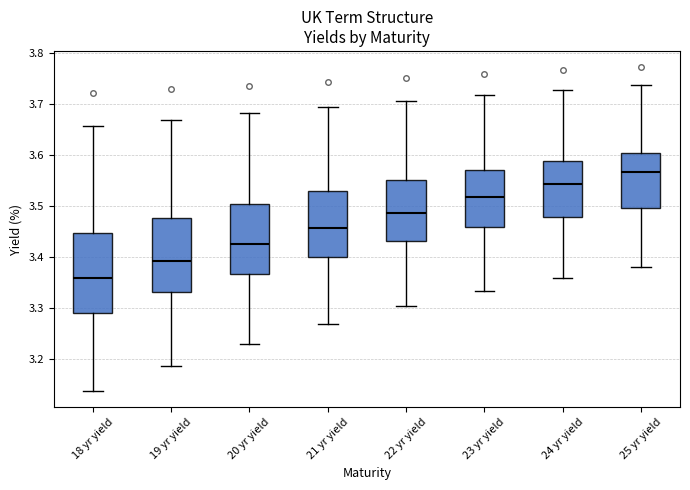

Reading left to right, transcribe this box plot: for each box, give where its median line is, the range the box spans, and where its two whiskers end, as read against the y-axis. The values are not printed on the chart, so give them approximately, as read against the axis.

18 yr yield: median 3.36, box 3.29 to 3.45, whiskers 3.14 to 3.66
19 yr yield: median 3.39, box 3.33 to 3.48, whiskers 3.19 to 3.67
20 yr yield: median 3.43, box 3.37 to 3.51, whiskers 3.23 to 3.68
21 yr yield: median 3.46, box 3.40 to 3.53, whiskers 3.27 to 3.70
22 yr yield: median 3.49, box 3.43 to 3.55, whiskers 3.30 to 3.71
23 yr yield: median 3.52, box 3.46 to 3.57, whiskers 3.33 to 3.72
24 yr yield: median 3.54, box 3.48 to 3.59, whiskers 3.36 to 3.73
25 yr yield: median 3.57, box 3.50 to 3.60, whiskers 3.38 to 3.74